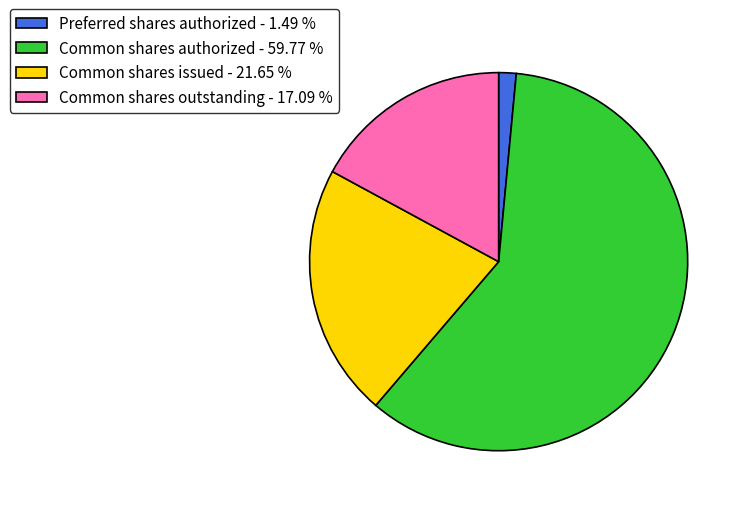

Rank the categories by value from highest to lowest.

Common shares authorized, Common shares issued, Common shares outstanding, Preferred shares authorized